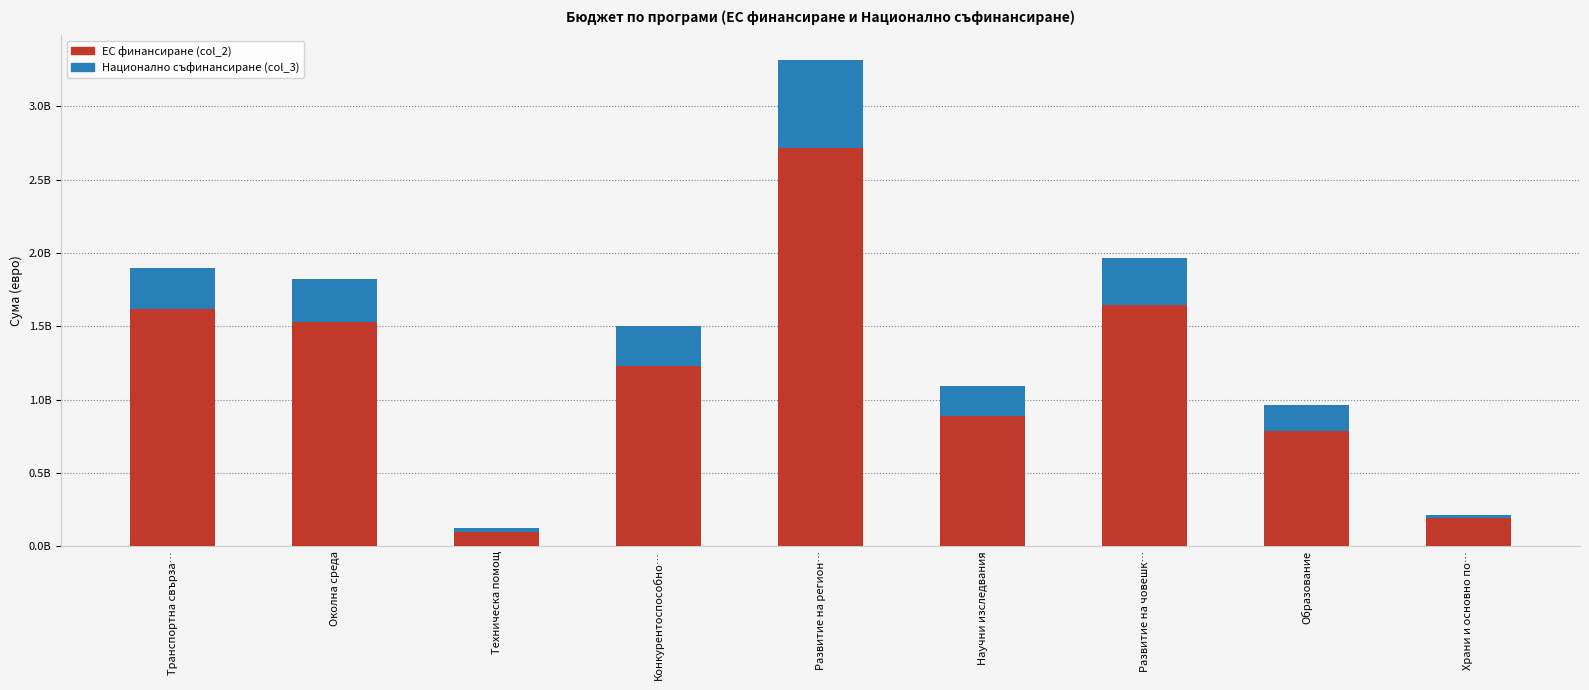

Are the bars horizontal?

No